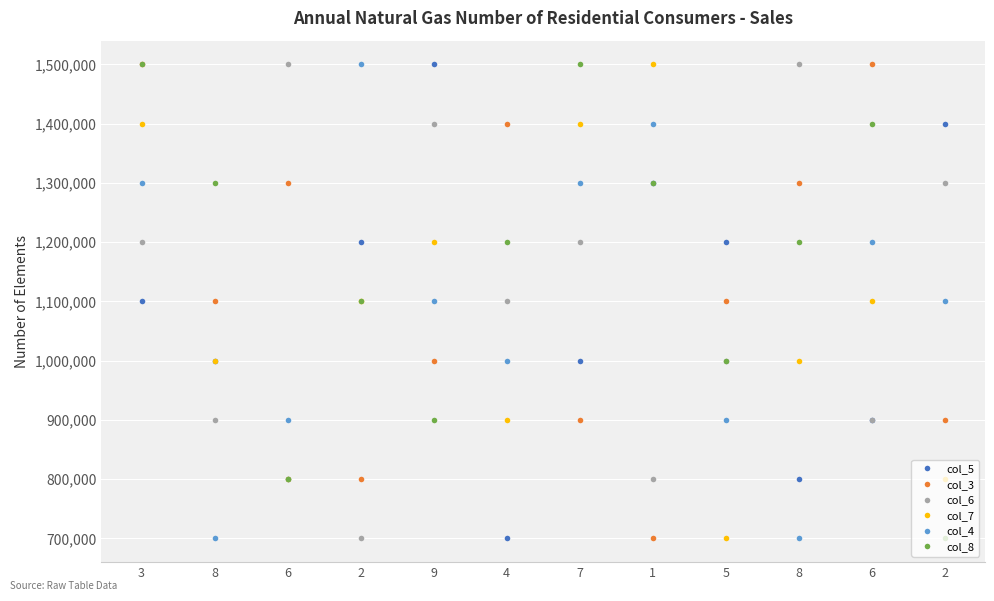

List the labels in order of col_3 value, smallest first.

1, 2, 7, 2, 9, 8, 5, 6, 8, 4, 3, 6